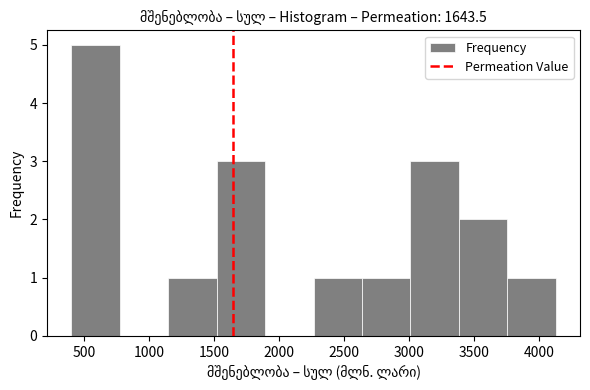

How tall is the bar that spans 1500 to 1900 on the x-axis? Neither the bar edges nor the heights are printed on the chart, so give them approximately, as read against the axes.

3